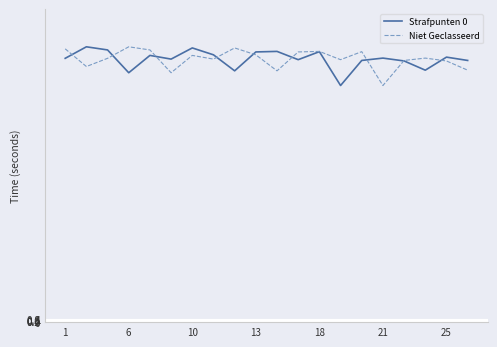

After their last crossing, which series has the higher values: Strafpunten 0 or Niet Geclasseerd?

Strafpunten 0